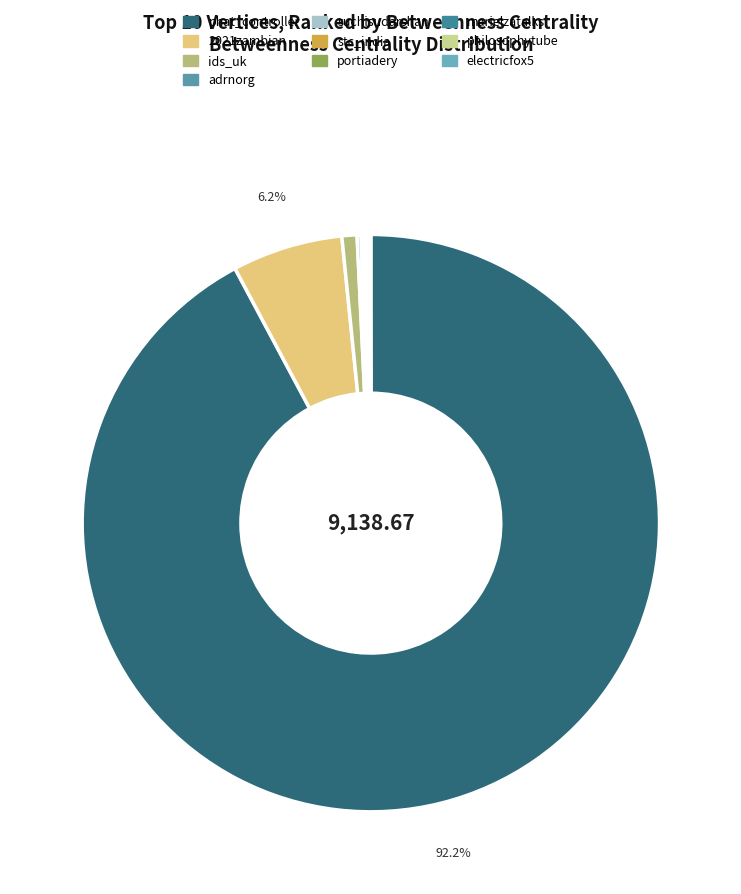

Which has a higher value, suchisudarshan or 2021zambian?

2021zambian